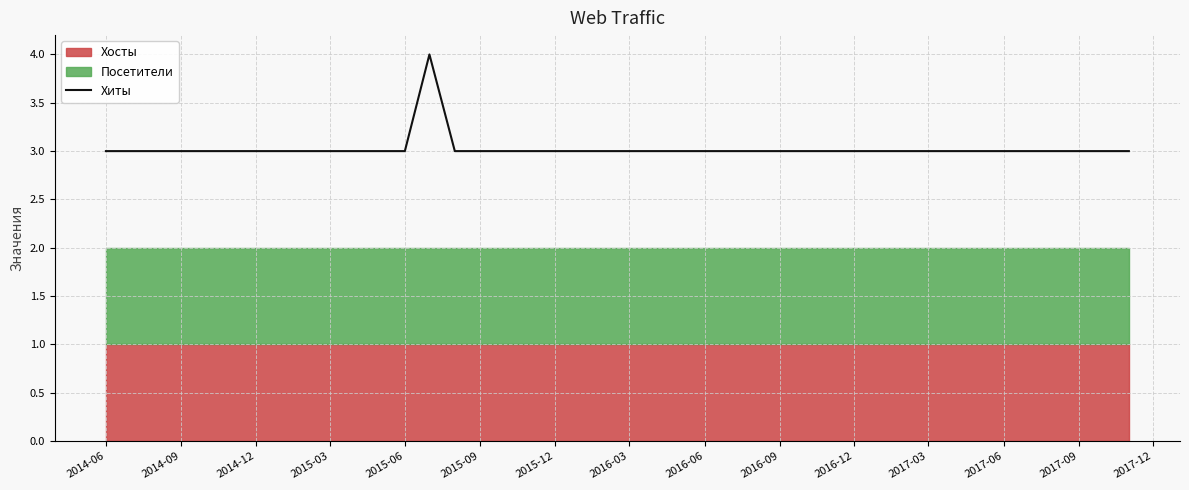

What is the highest value of the Хиты series?

4